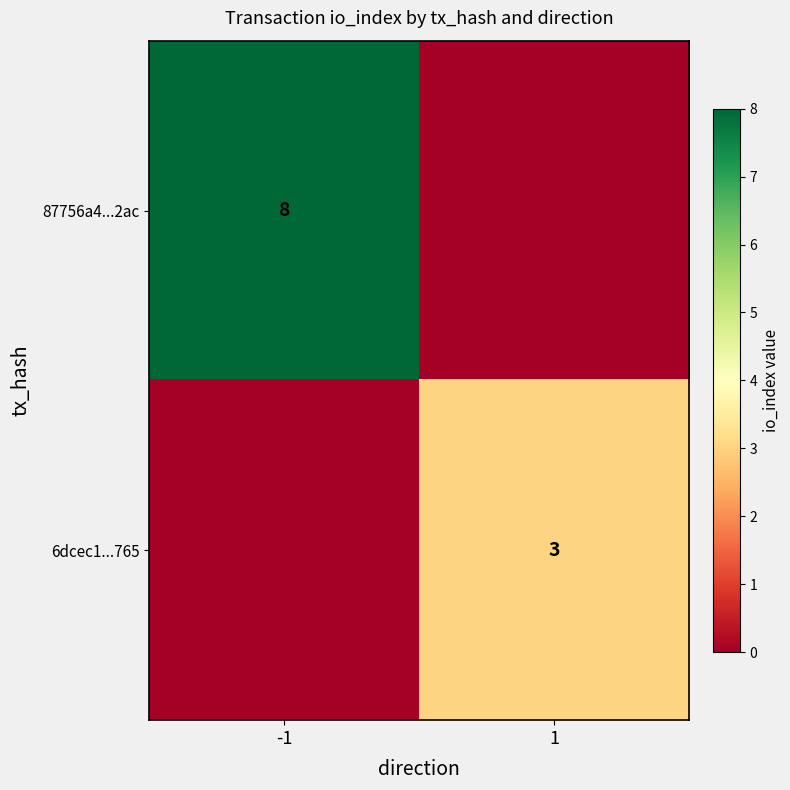

The value of 6dcec1...765 at 1 is 3. True or false?

True